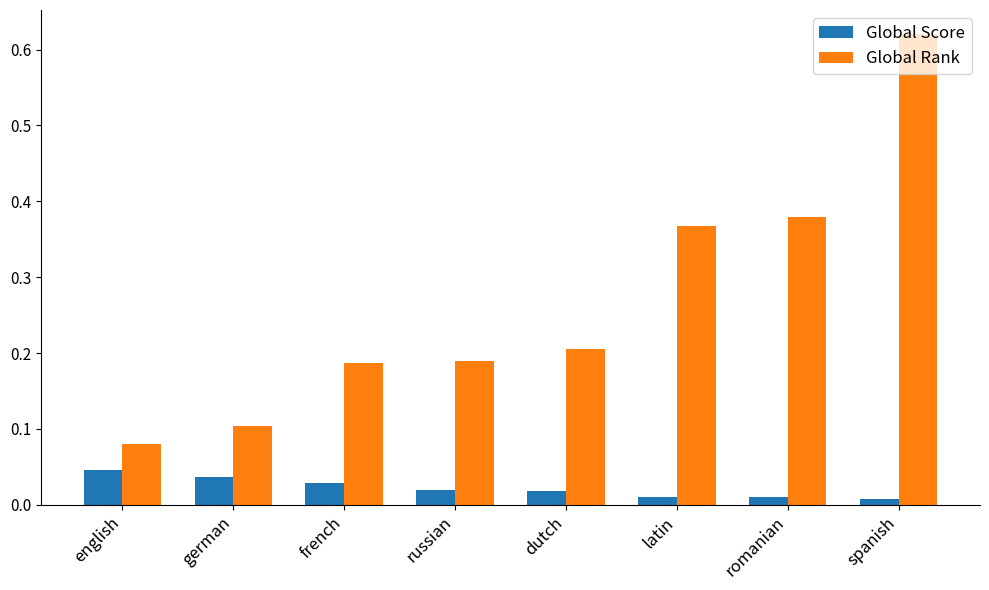

At which label is Global Rank closest to 0?

english